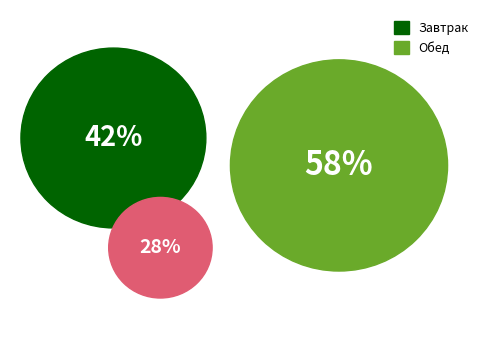

Which slice is the largest?

Обед